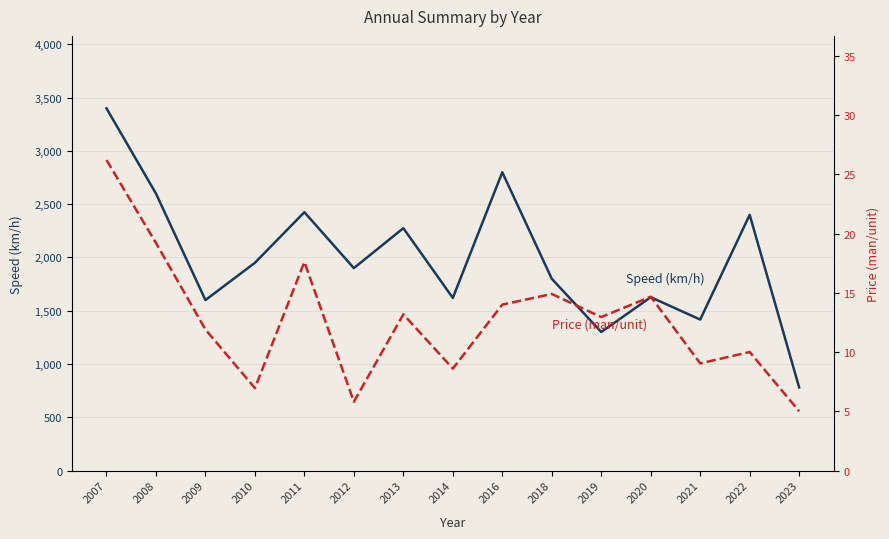

Is it true that Price (man/unit) equals 22.5 at 2013?

False